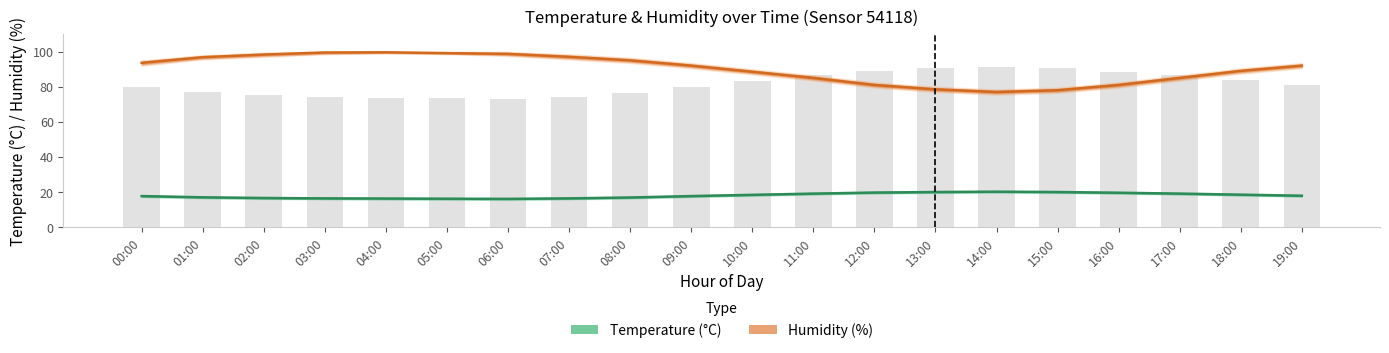

Reading left to right, extract all data points from this chart.

Humidity (%): 00:00=93.6	01:00=96.8	02:00=98.3	03:00=99.5	04:00=99.6	05:00=99.1	06:00=98.7	07:00=97.0	08:00=95.0	09:00=92.0	10:00=88.5	11:00=85.0	12:00=81.0	13:00=78.5	14:00=77.0	15:00=78.0	16:00=81.0	17:00=85.0	18:00=89.0	19:00=92.0
Temperature (°C): 00:00=17.8	01:00=17.1	02:00=16.7	03:00=16.5	04:00=16.4	05:00=16.3	06:00=16.2	07:00=16.5	08:00=17.0	09:00=17.8	10:00=18.5	11:00=19.2	12:00=19.8	13:00=20.1	14:00=20.3	15:00=20.1	16:00=19.7	17:00=19.2	18:00=18.6	19:00=18.0